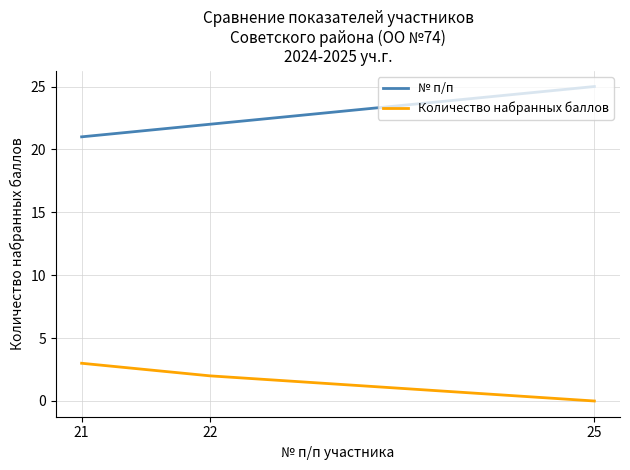

Reading left to right, transcribe all the data shown in this chart.

№ п/п: 21=21	22=22	25=25
Количество набранных баллов: 21=3	22=2	25=0